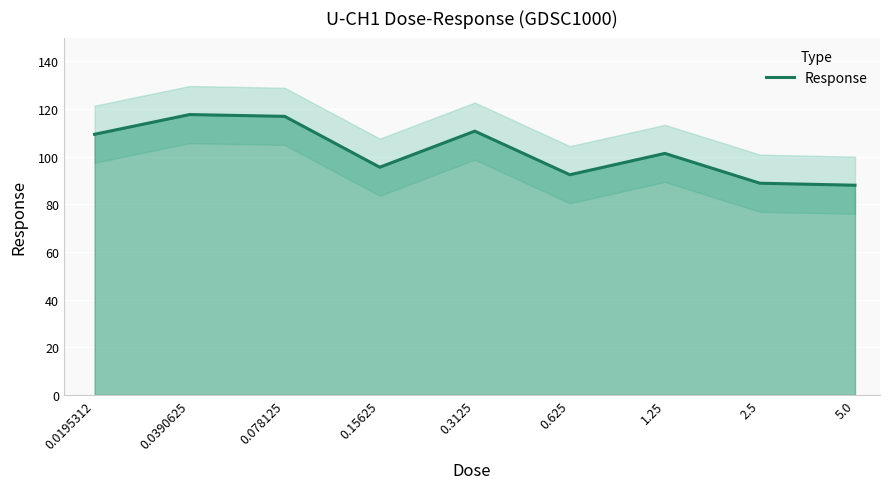

What is the smallest value displayed?

88.0